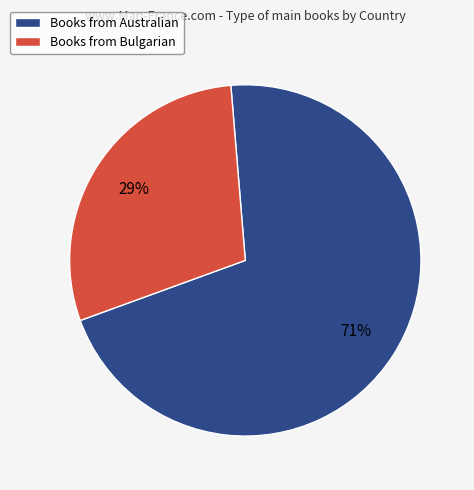

Count the number of slices in the pie.

2